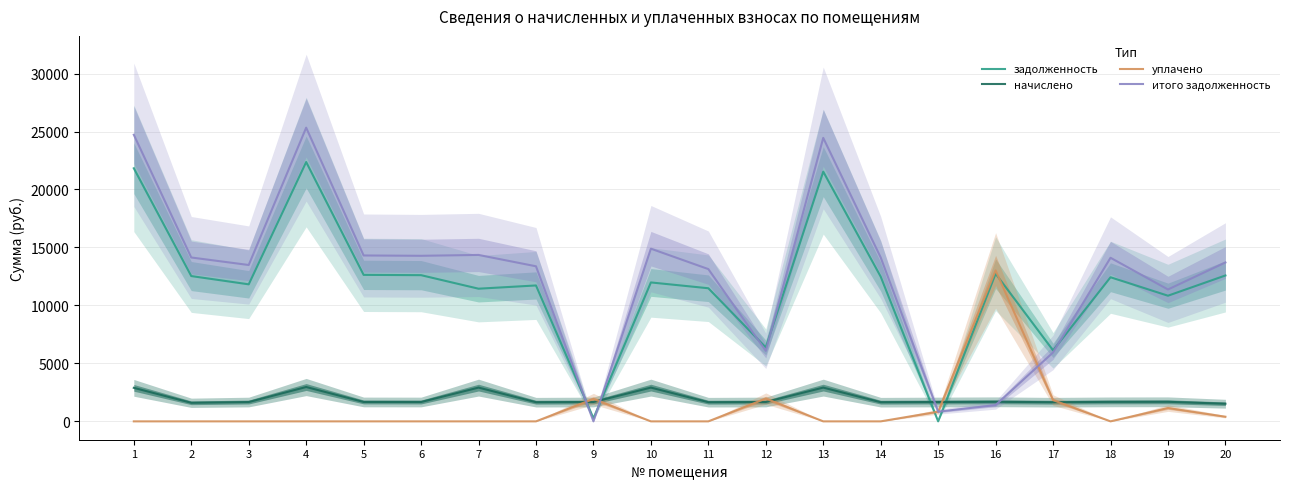

What is the minimum value for начислено?

1521.6